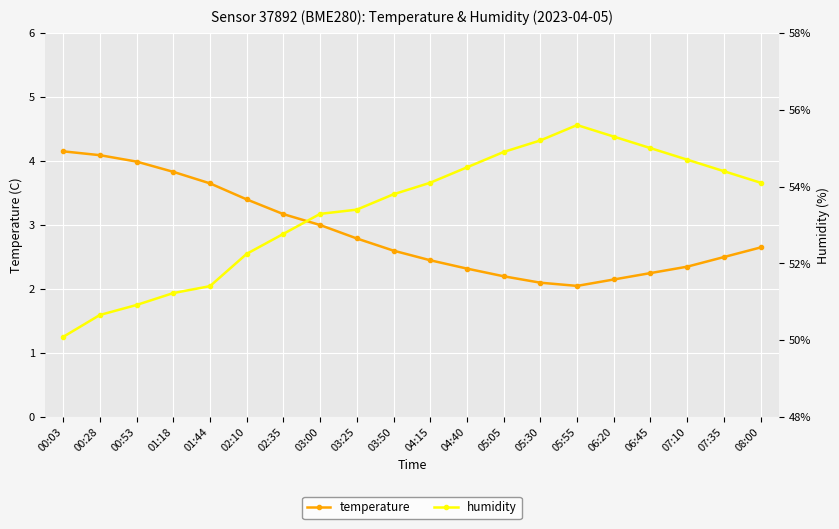

Reading right to left, list all the values displayed in this chart.

temperature: 08:00=2.6	07:35=2.5	07:10=2.4	06:45=2.2	06:20=2.1	05:55=2.0	05:30=2.1	05:05=2.2	04:40=2.3	04:15=2.5	03:50=2.6	03:25=2.8	03:00=3.0	02:35=3.2	02:10=3.4	01:44=3.6	01:18=3.8	00:53=4.0	00:28=4.1	00:03=4.2
humidity: 08:00=3.7	07:35=3.8	07:10=4.0	06:45=4.2	06:20=4.4	05:55=4.6	05:30=4.3	05:05=4.1	04:40=3.9	04:15=3.7	03:50=3.5	03:25=3.2	03:00=3.2	02:35=2.9	02:10=2.5	01:44=2.0	01:18=1.9	00:53=1.8	00:28=1.6	00:03=1.3